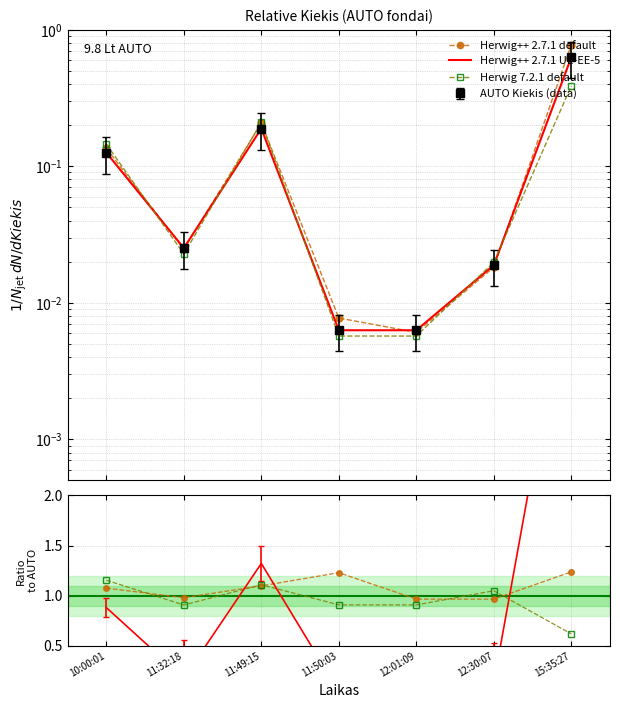

Where is the first local maximum for Herwig 7.2.1 default?

11:49:15